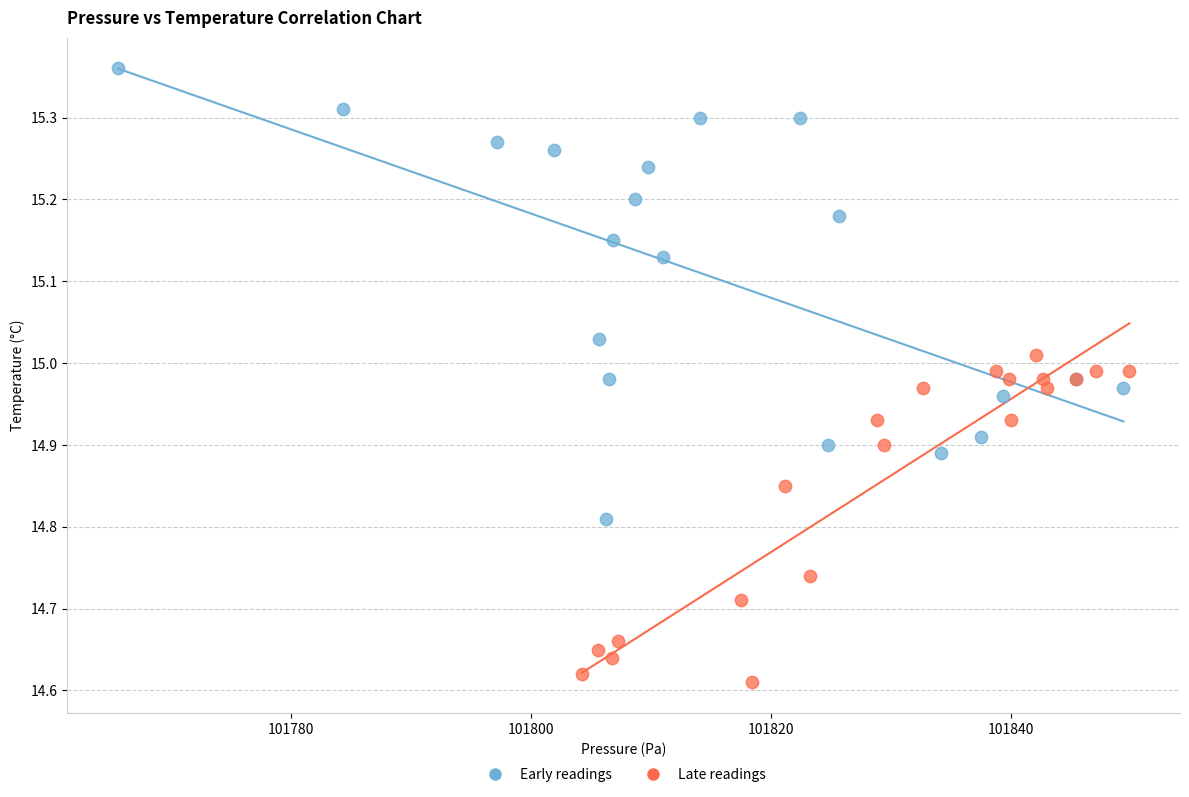

Which series has the largest Y range (max minus min)?

Early readings